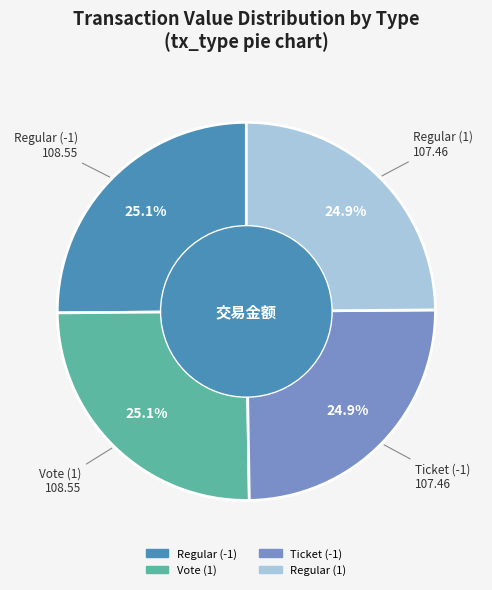

Combined, what portion of the pie is Regular (-1) and Ticket (-1)?

50.0%